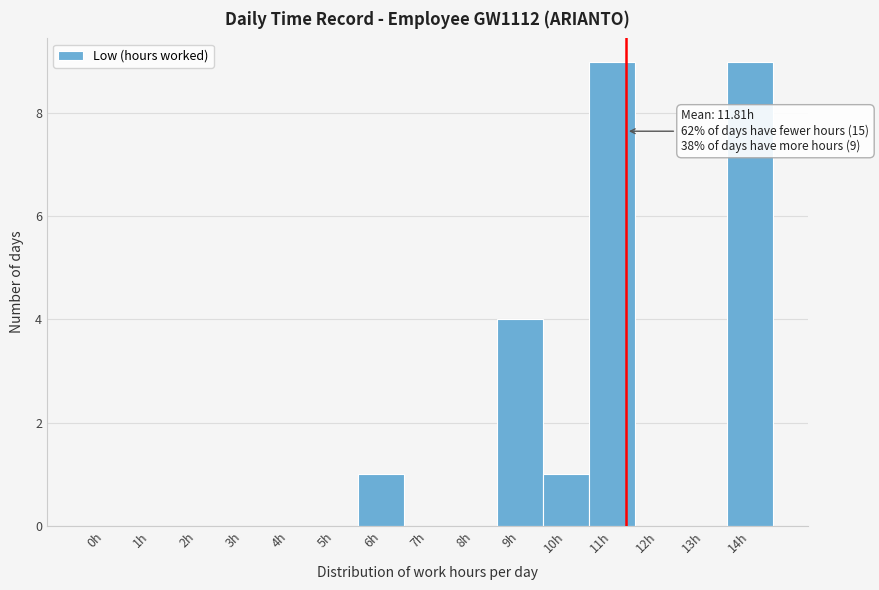

Reading left to right, what are all the values shown in this chart?

0h=0	1h=0	2h=0	3h=0	4h=0	5h=0	6h=1	7h=0	8h=0	9h=4	10h=1	11h=9	12h=0	13h=0	14h=9